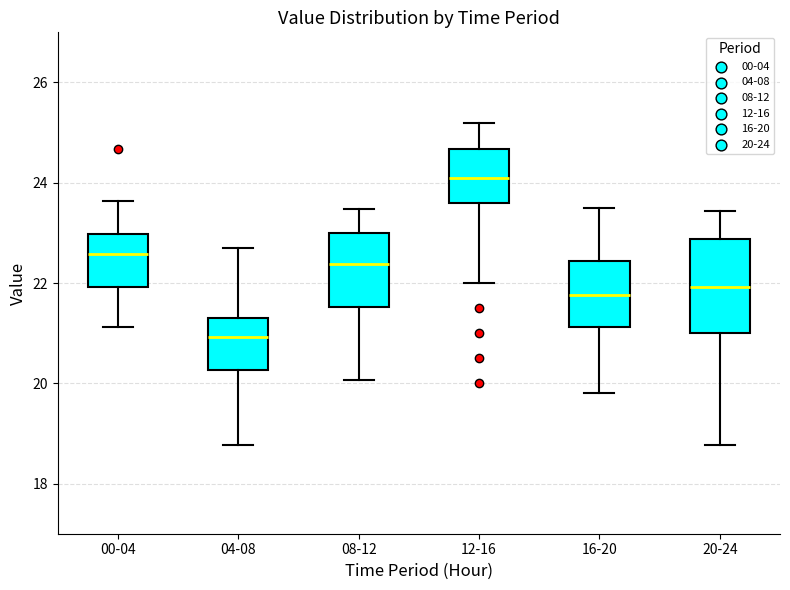

Comparing the boxes themselves (not the whiskers), which one is the tallest?

20-24